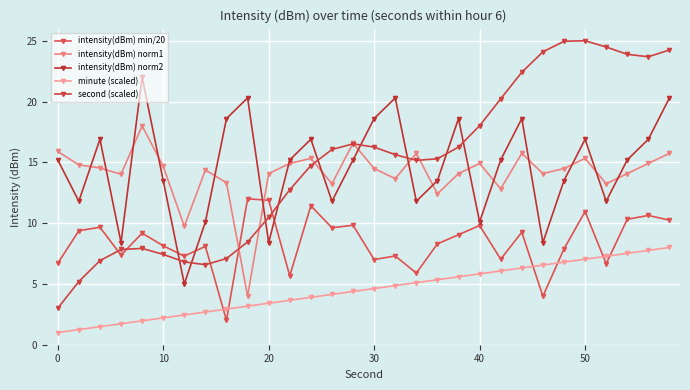

What is the value of the minute (scaled) point at the 7th from the left?

2.4